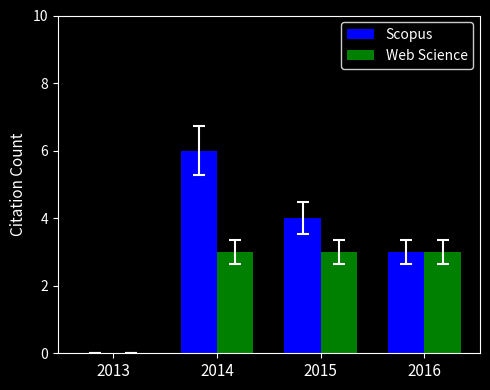

What is the spread (max minus min) of values at 2014?

3